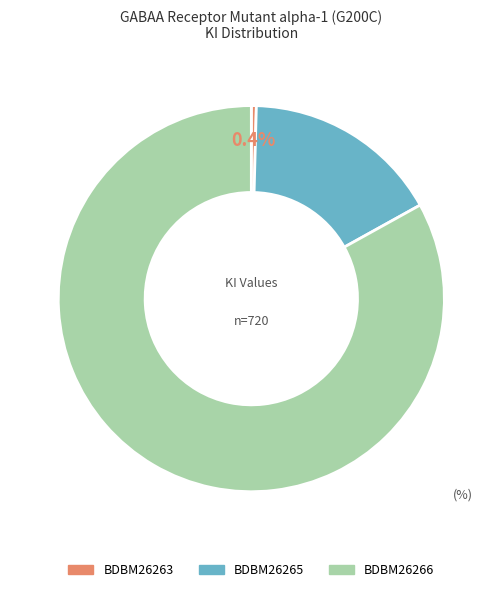

How many segments does this pie chart have?

3